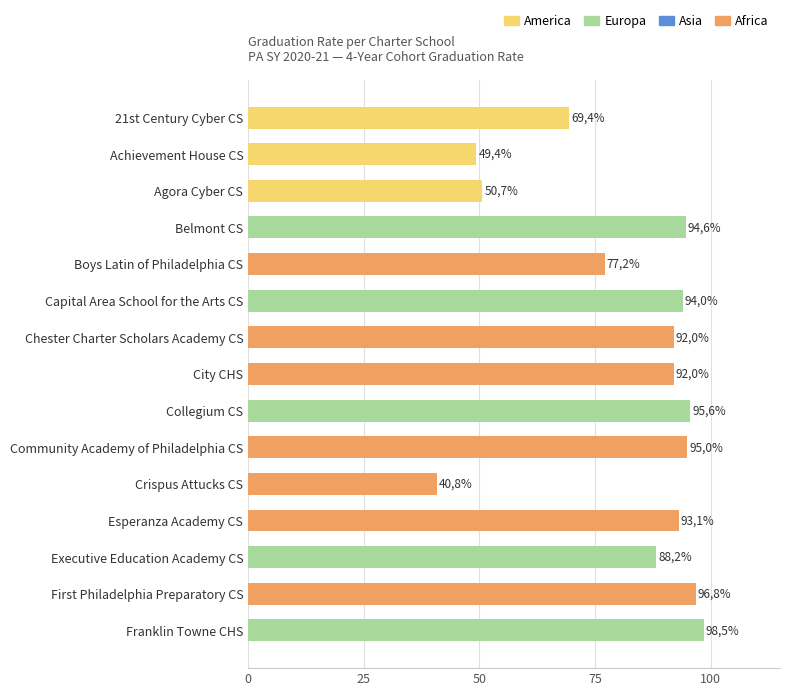

Does the chart contain stacked bars?

No